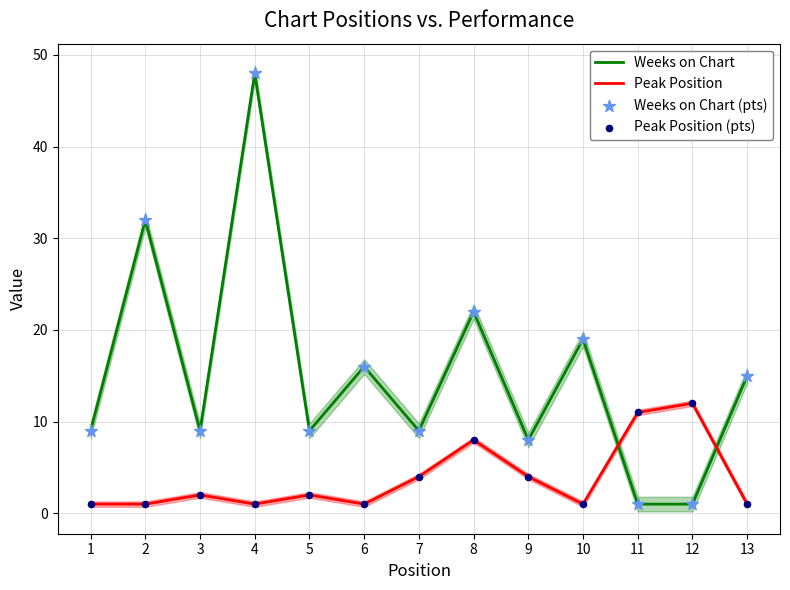

What are all the series names shown in the legend?

Weeks on Chart, Peak Position, Weeks on Chart (pts), Peak Position (pts)